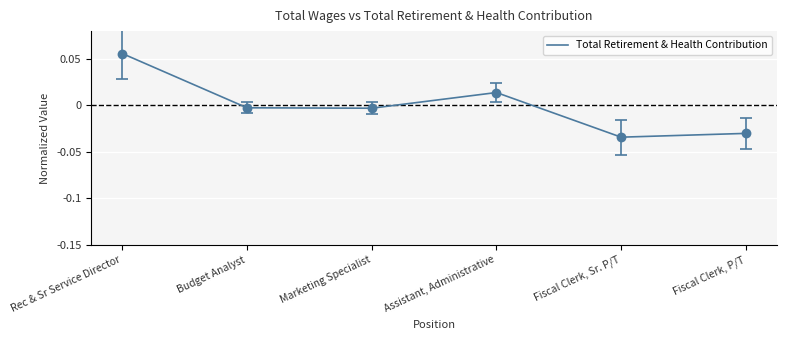

Between Fiscal Clerk, P/T and Assistant, Administrative, which is larger?

Assistant, Administrative